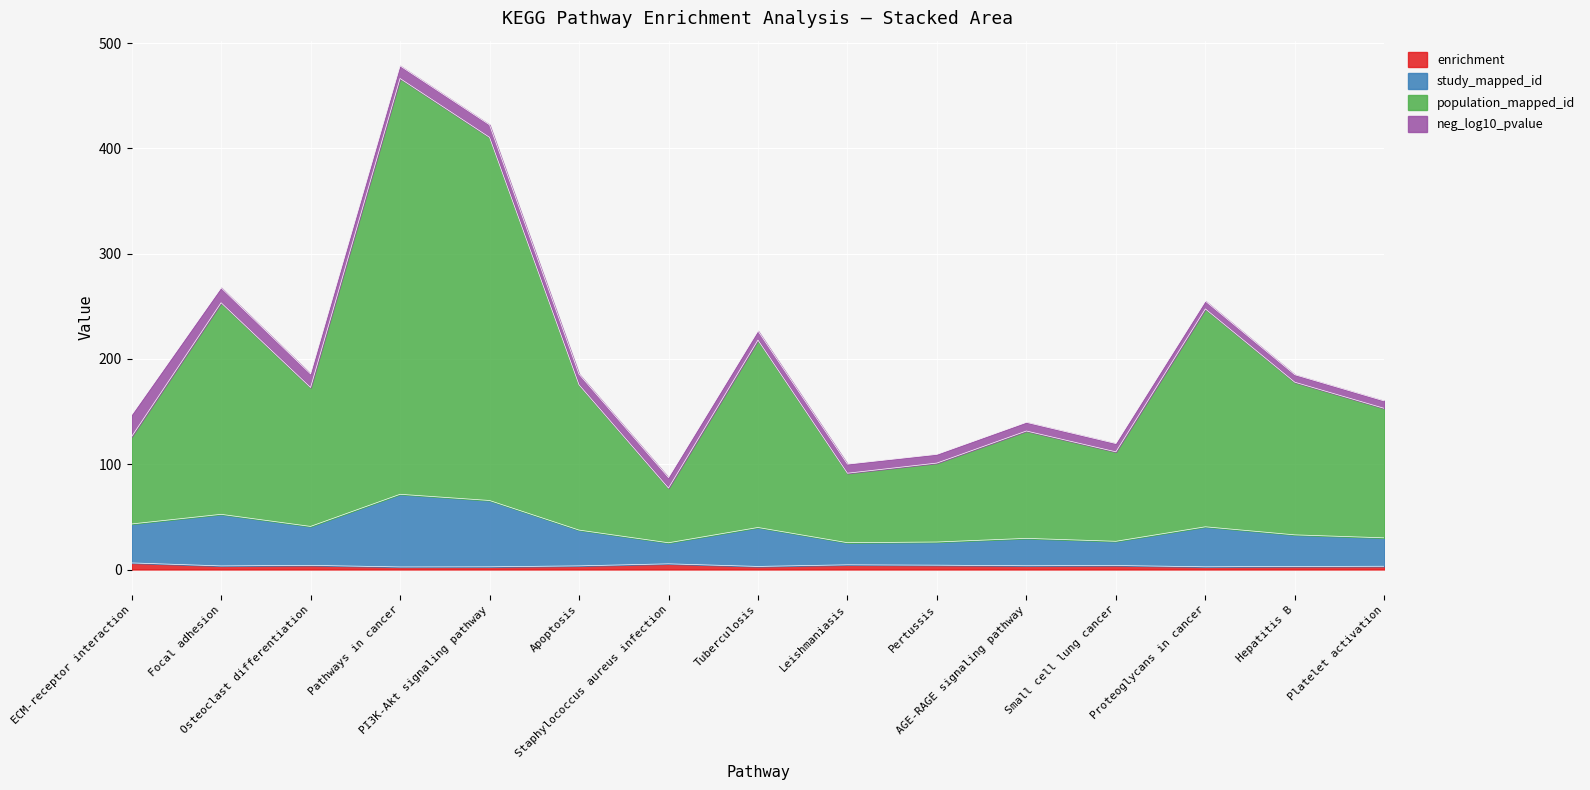

In population_mapped_id, how many points are higher than both neighbors (excluding endpoints)?

5